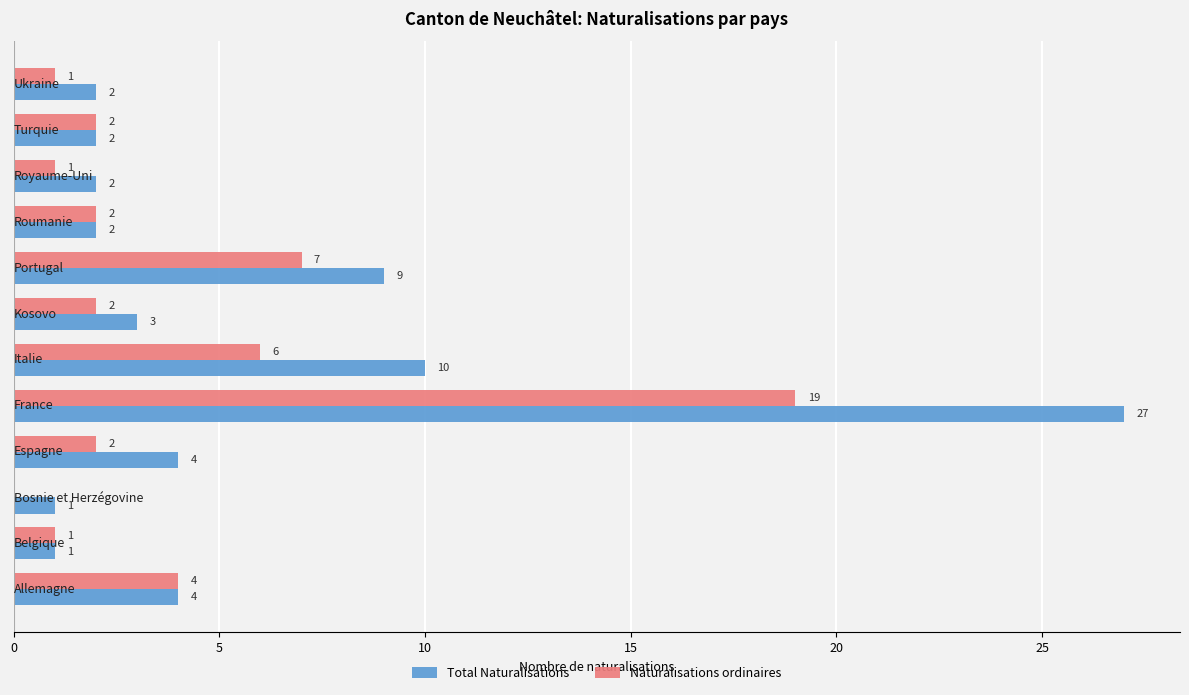

Which series has the largest total across all categories?

Total Naturalisations